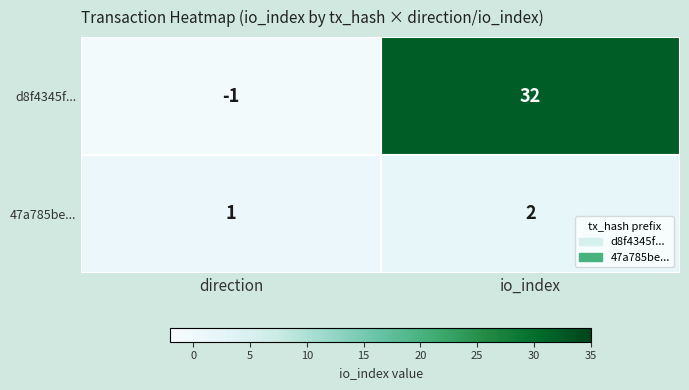

At which label is d8f4345f... closest to 15?

direction